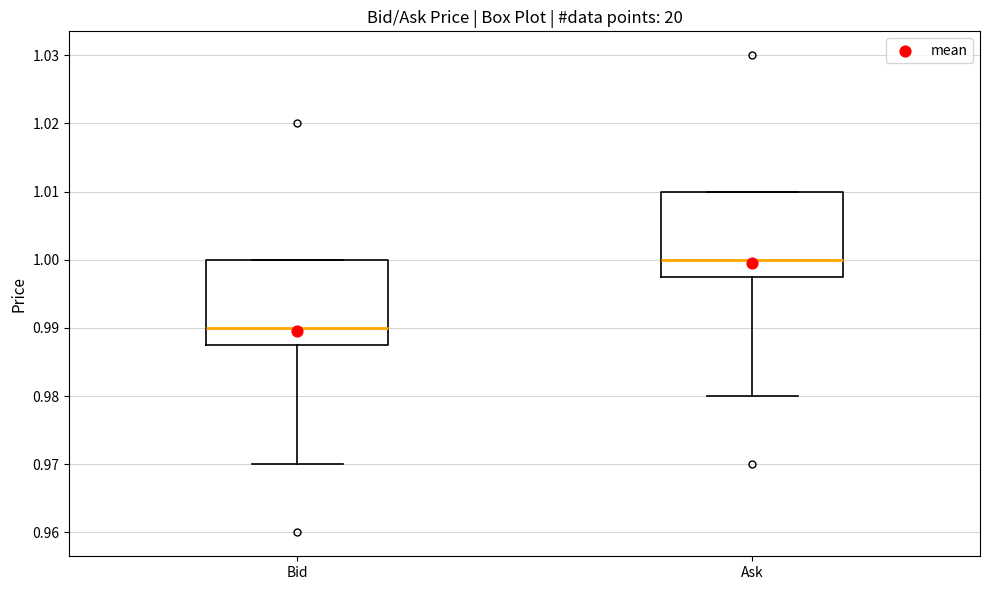

Where is the lower edge of the box for Bid on the y-axis? The values are not printed on the chart, so give them approximately, as read against the axis.

0.988